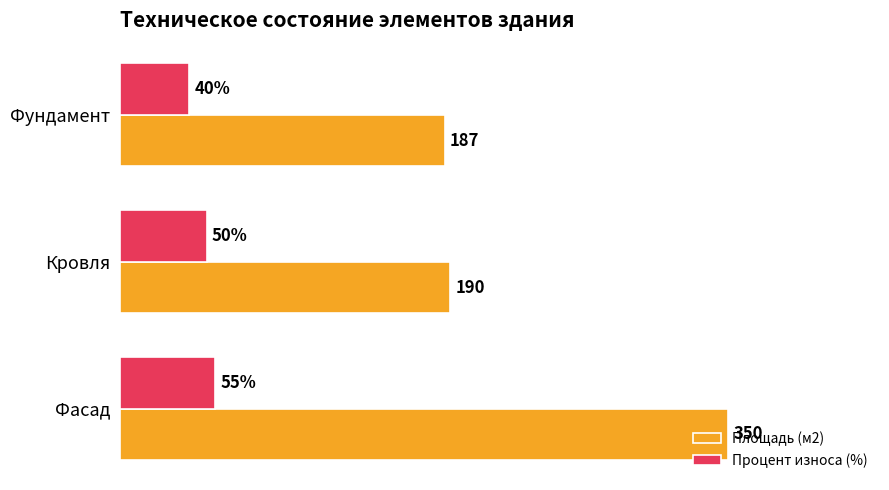

At which label does Процент износа (%) reach its peak?

Фасад